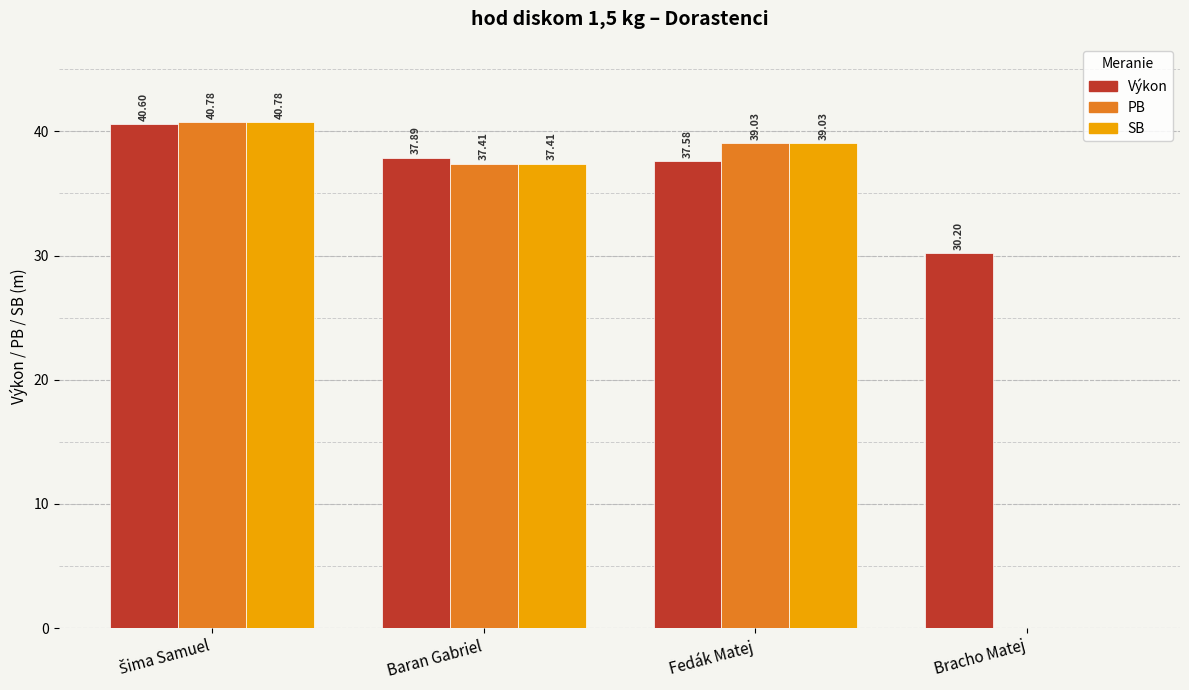

What is the sum of all Výkon values?

146.3